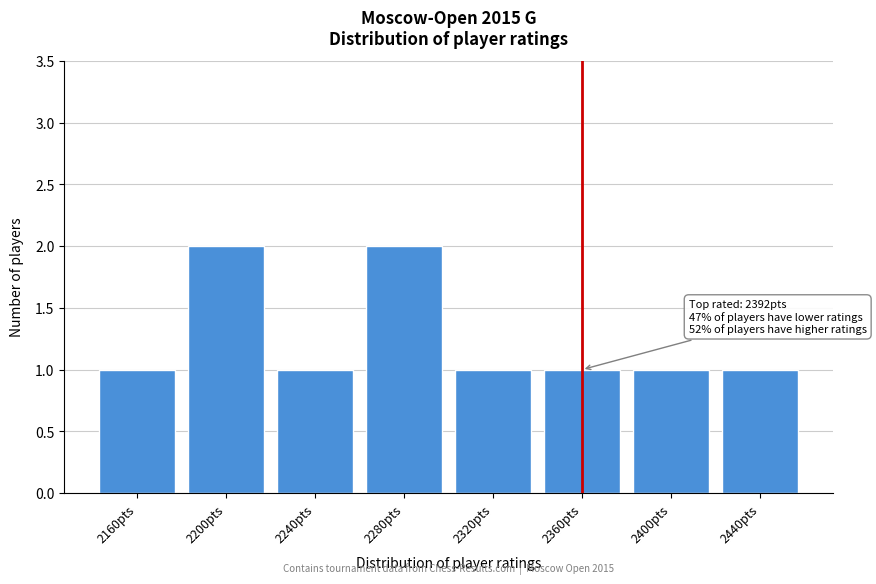

Reading left to right, extract all data points from this chart.

2160pts=1	2200pts=2	2240pts=1	2280pts=2	2320pts=1	2360pts=1	2400pts=1	2440pts=1